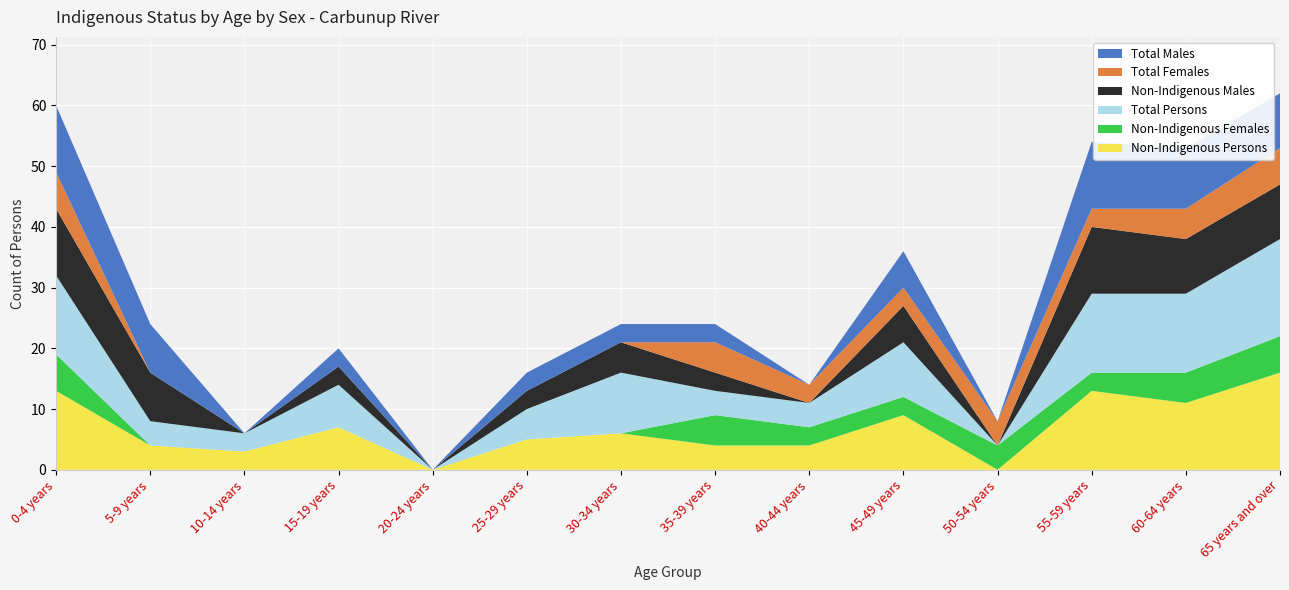

Reading right to left, list all the values displayed in this chart.

Non-Indigenous Persons: 16	11	13	0	9	4	4	6	5	0	7	3	4	13
Non-Indigenous Females: 6	5	3	4	3	3	5	0	0	0	0	0	0	6
Total Persons: 16	13	13	0	9	4	4	10	5	0	7	3	4	13
Non-Indigenous Males: 9	9	11	0	6	0	3	5	3	0	3	0	8	11
Total Females: 6	5	3	4	3	3	5	0	0	0	0	0	0	6
Total Males: 9	10	11	0	6	0	3	3	3	0	3	0	8	11